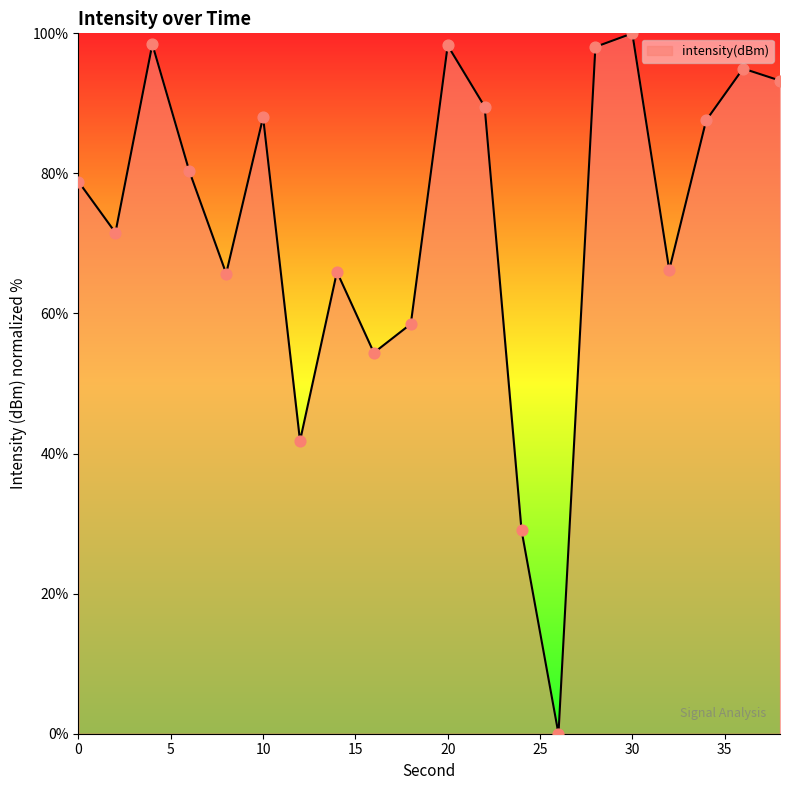

What is the difference between the maximum and minimum values?

100.0